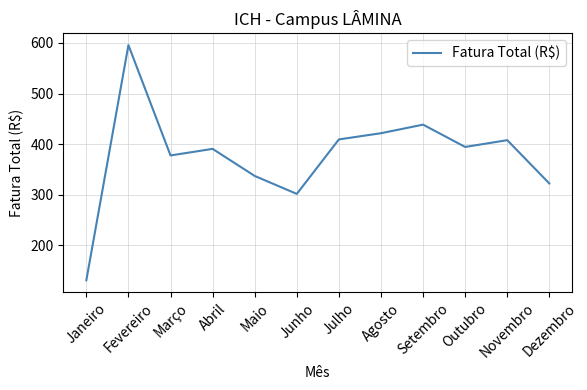

Does the chart have visible grid lines?

Yes